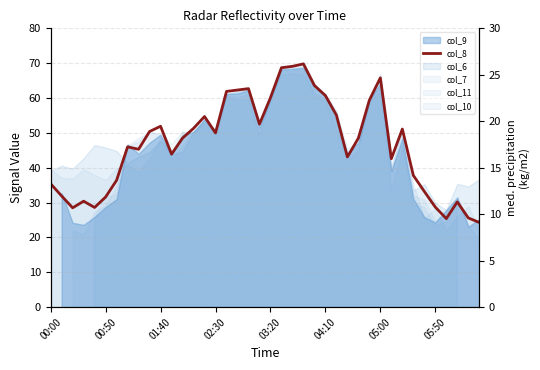

What is the greatest value displayed?

69.8